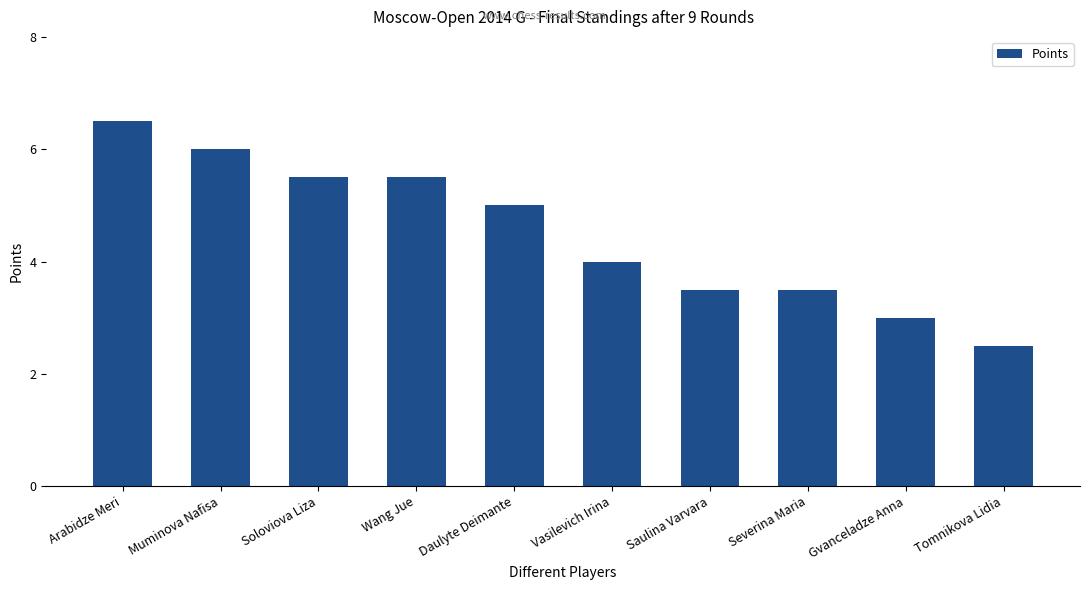

Reading right to left, extract all data points from this chart.

Tomnikova Lidia=2.5	Gvanceladze Anna=3.0	Severina Maria=3.5	Saulina Varvara=3.5	Vasilevich Irina=4.0	Daulyte Deimante=5.0	Wang Jue=5.5	Soloviova Liza=5.5	Muminova Nafisa=6.0	Arabidze Meri=6.5